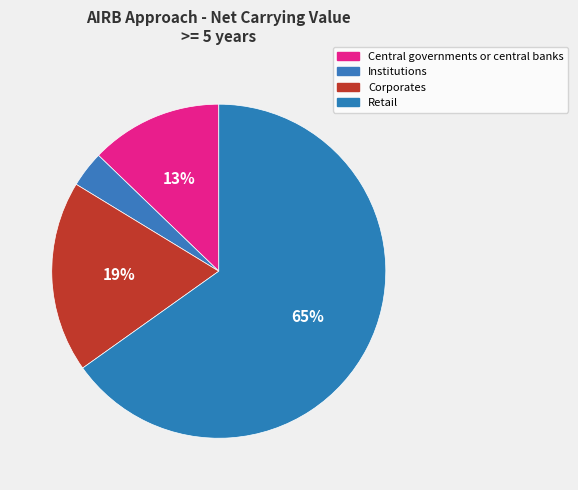

Rank the categories by value from lowest to highest.

Institutions, Central governments or central banks, Corporates, Retail